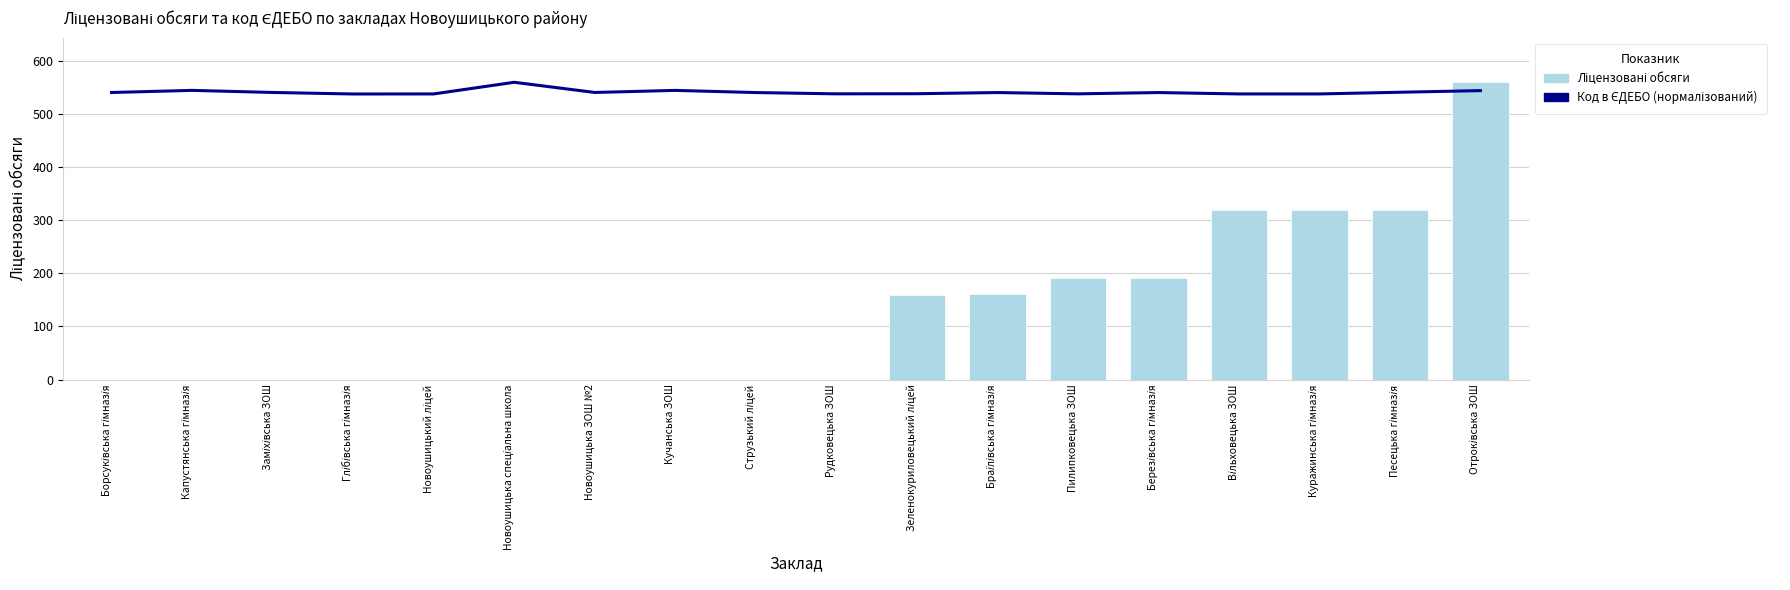

What is the label of the 7th bar from the left?

Новоушицька ЗОШ №2